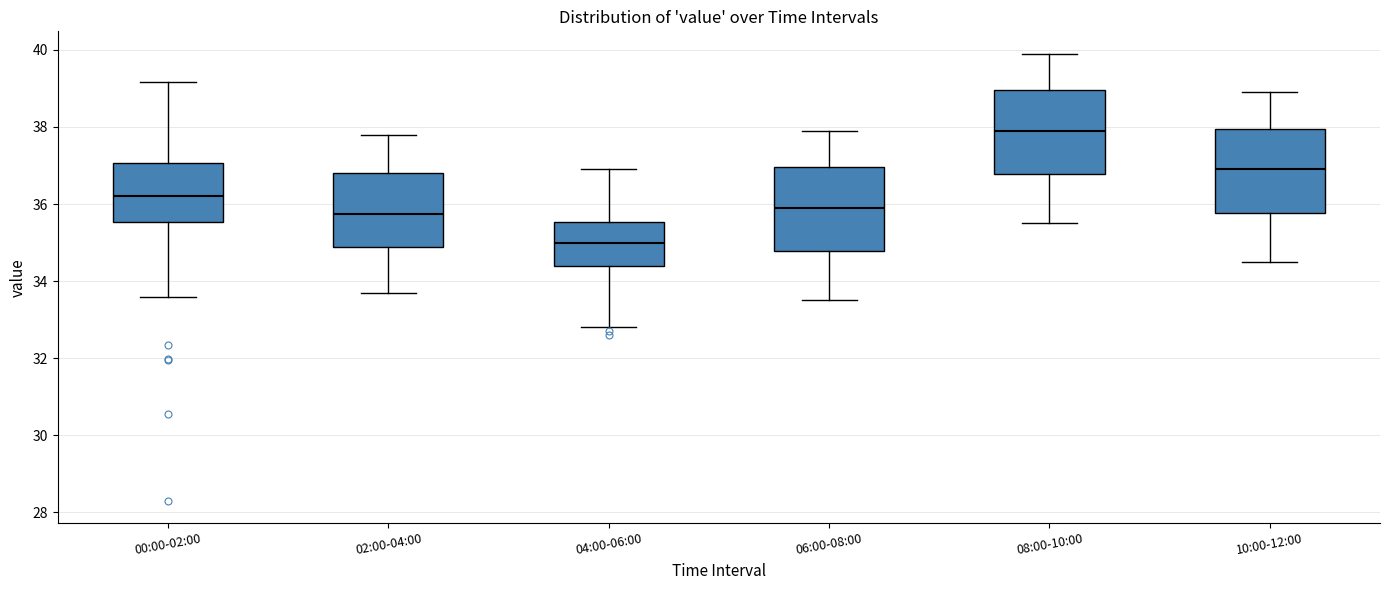

Reading left to right, transcribe this box plot: for each box, give where its median line is, the range the box spans, and where its two whiskers end, as read against the y-axis. The values are not printed on the chart, so give them approximately, as read against the axis.

00:00-02:00: median 36.2, box 35.6 to 37.0, whiskers 33.6 to 39.2
02:00-04:00: median 35.8, box 34.8 to 36.8, whiskers 33.8 to 37.8
04:00-06:00: median 35.0, box 34.4 to 35.6, whiskers 32.8 to 37.0
06:00-08:00: median 36.0, box 34.8 to 37.0, whiskers 33.6 to 38.0
08:00-10:00: median 38.0, box 36.8 to 39.0, whiskers 35.6 to 40.0
10:00-12:00: median 37.0, box 35.8 to 38.0, whiskers 34.6 to 39.0